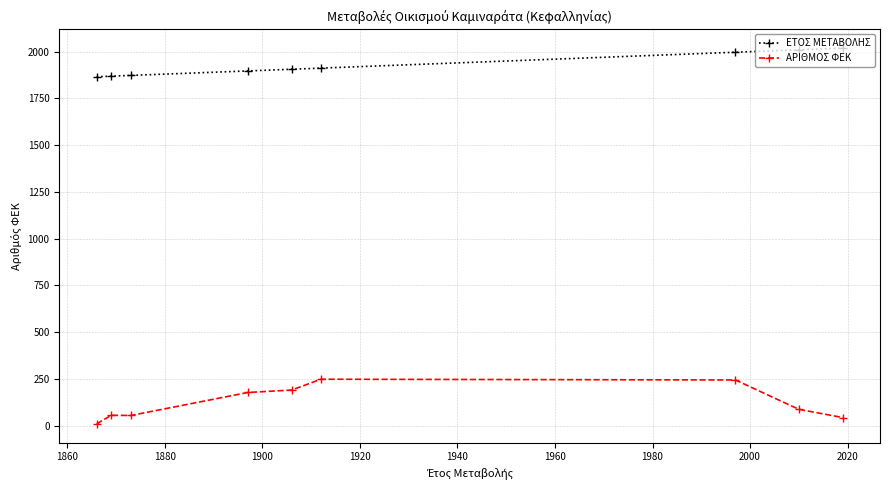

Rank the series by their maximum value, from highest to lowest.

ΕΤΟΣ ΜΕΤΑΒΟΛΗΣ, ΑΡΙΘΜΟΣ ΦΕΚ